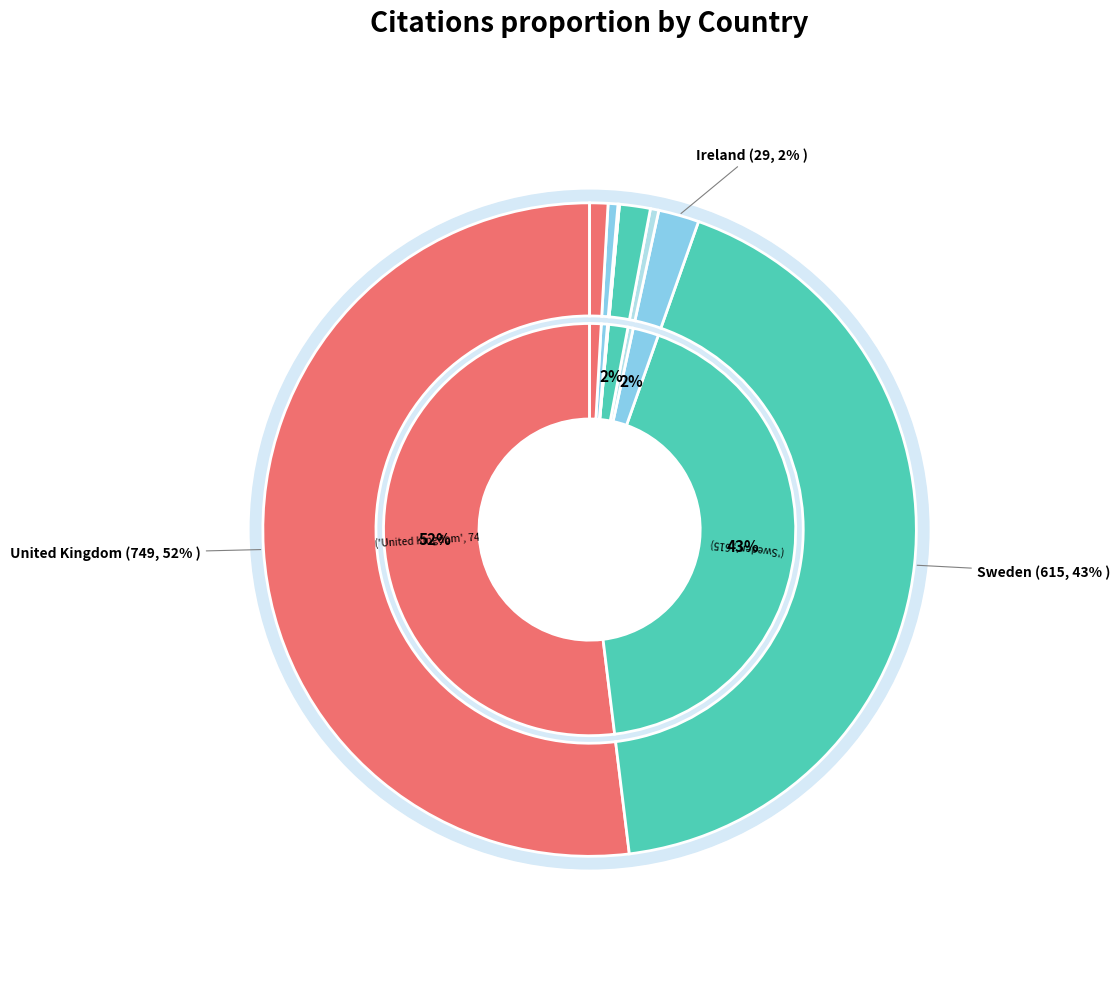

How many segments does this pie chart have?

9